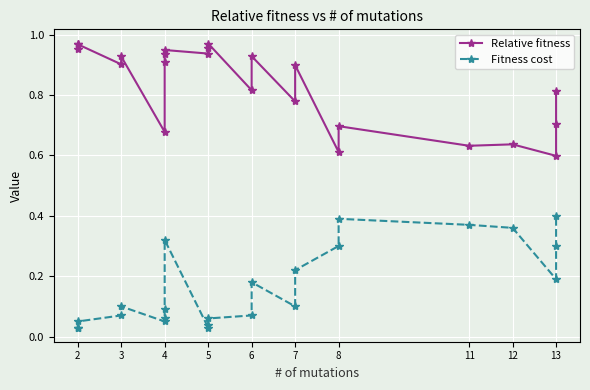

What is the greatest value displayed?

1.0